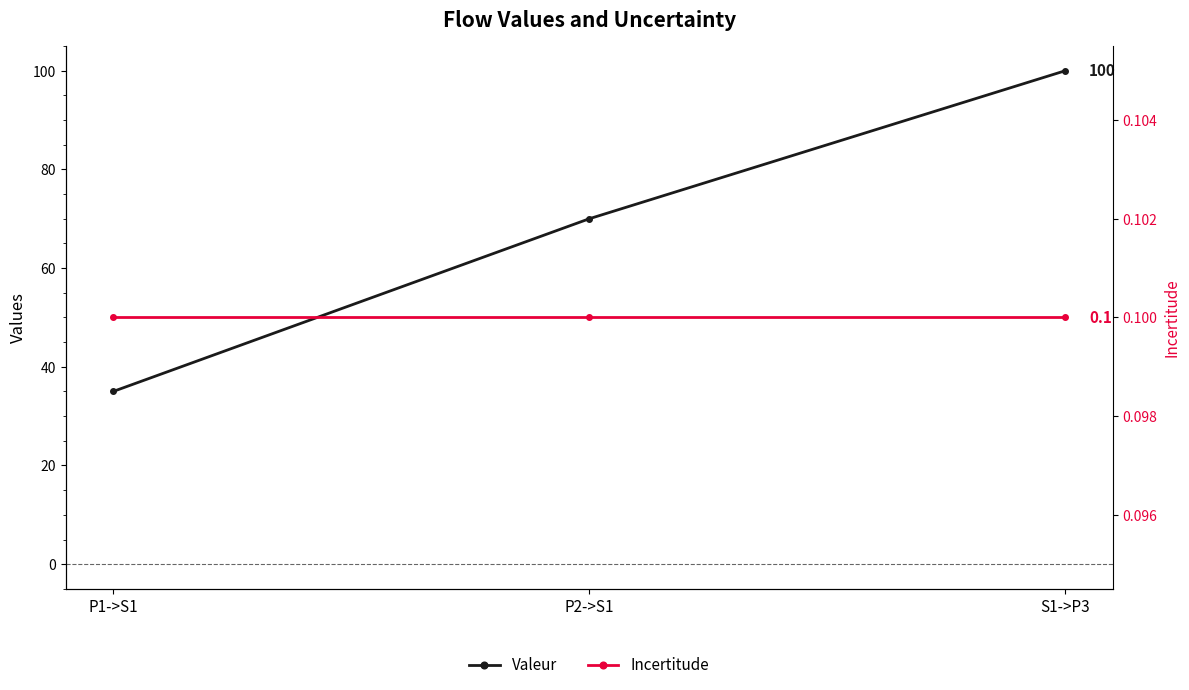

At how many categories does at least one series exceed 16?

3